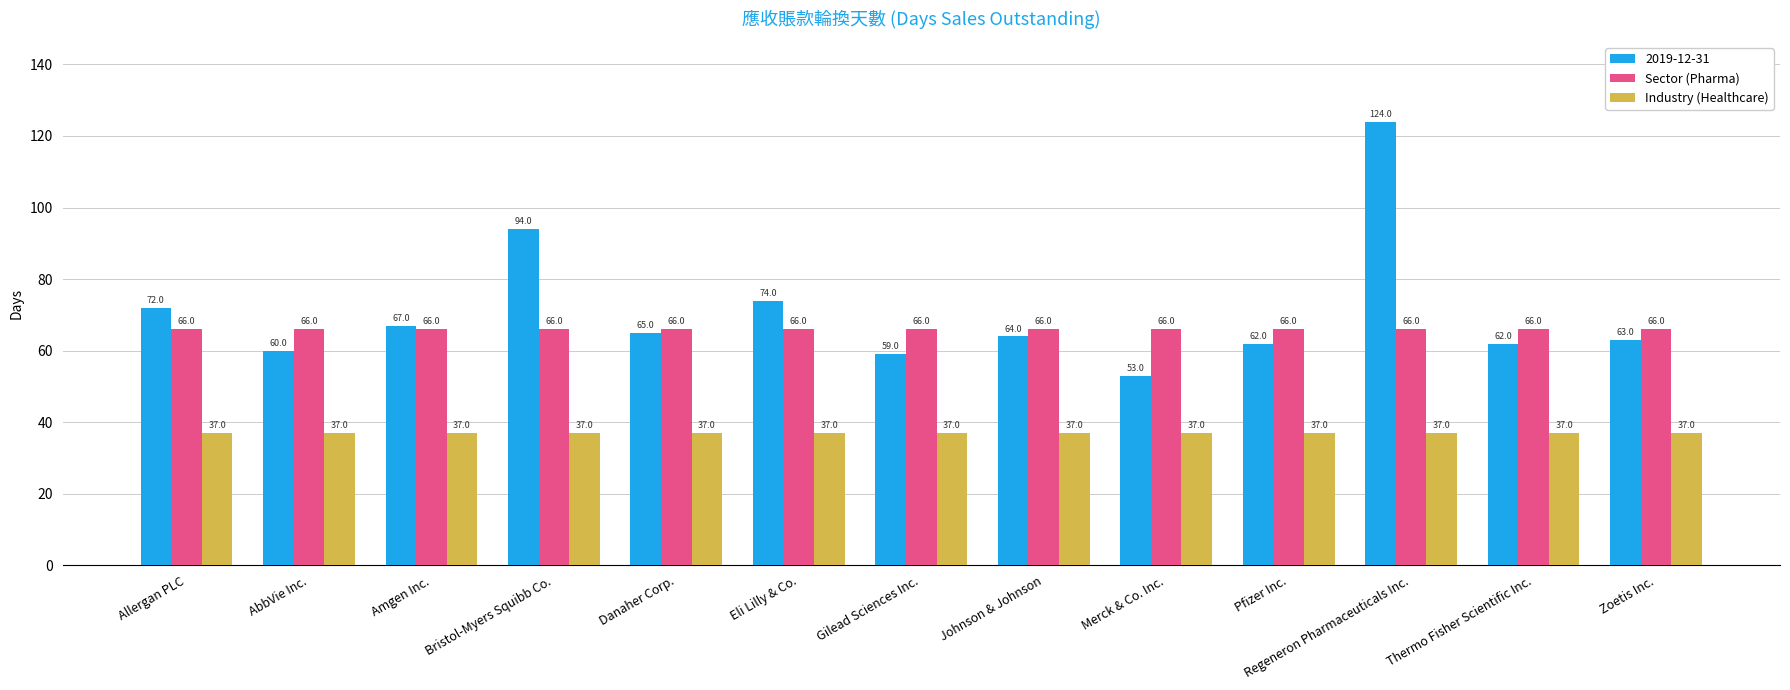

Is it true that Sector (Pharma) equals 43 at Pfizer Inc.?

False